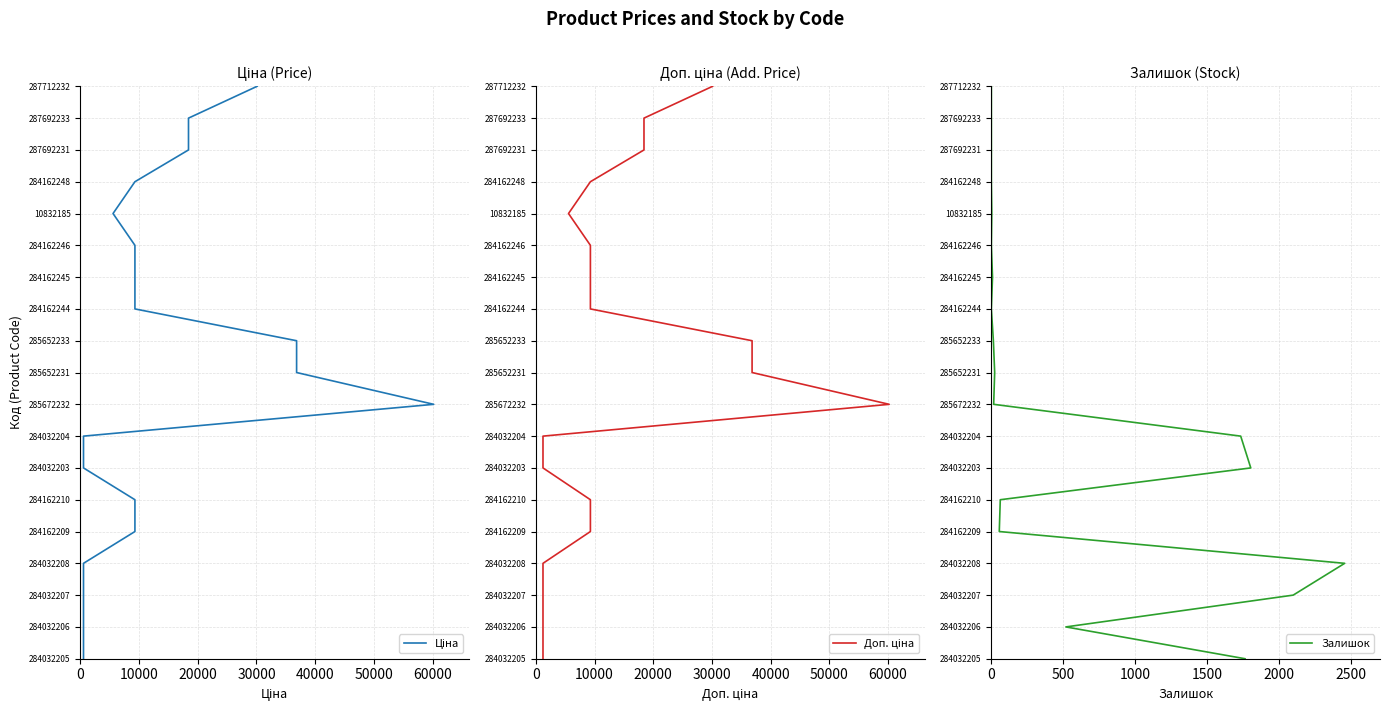

True or false: Доп. ціна and Ціна intersect in this chart.

False